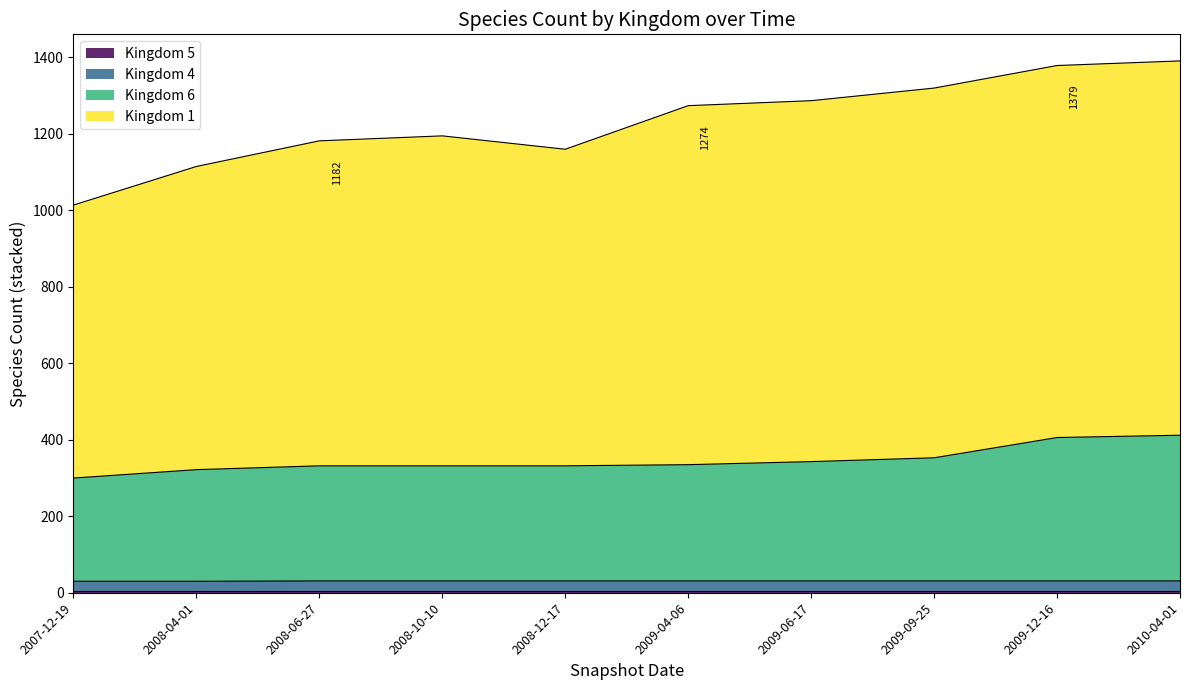

Does the chart have visible grid lines?

No